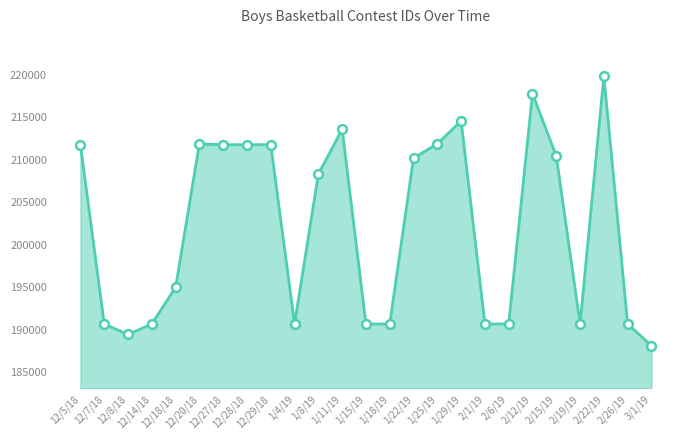

What is the change in value from 12/27/18 to 2/22/19?

+8041